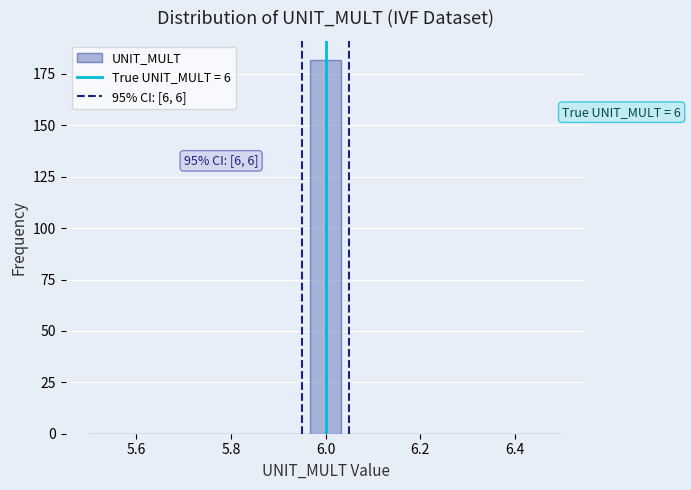

Read against the x-axis, roughly where is the centre of the tallest bar?

6.00